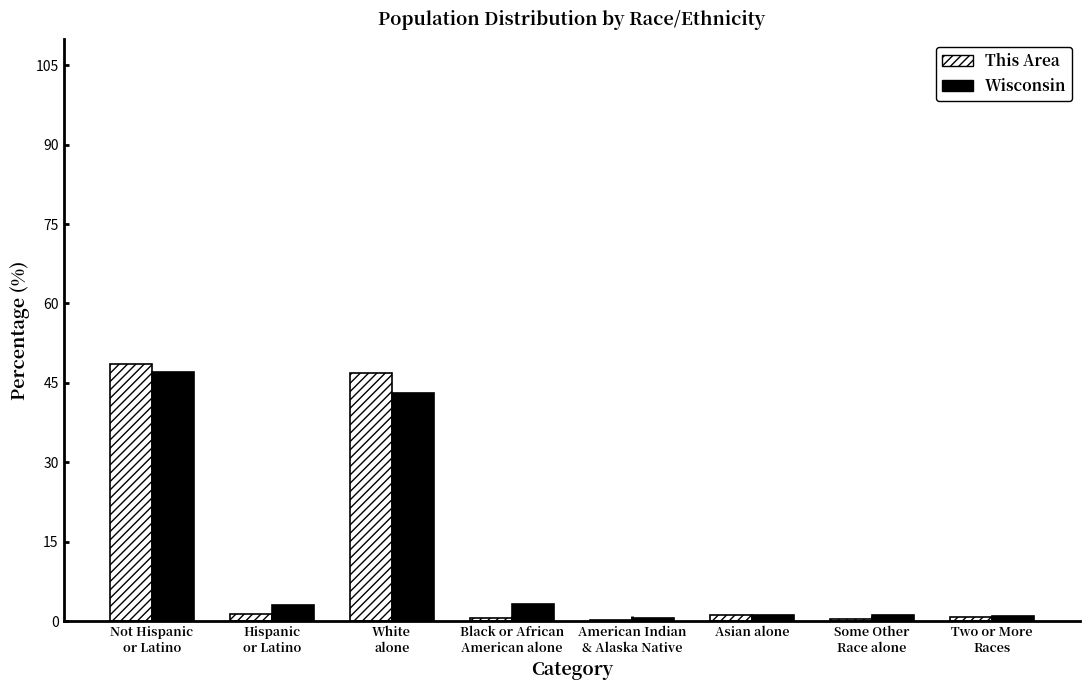

What are all the series names shown in the legend?

This Area, Wisconsin